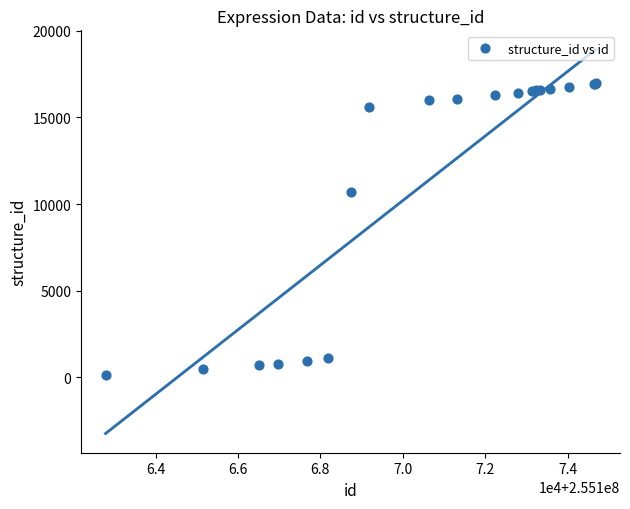

What Y value in the scatter plot is closest to 8542?

10710